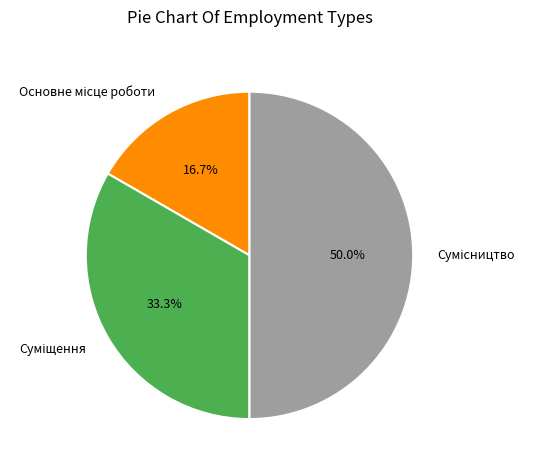

How many slices are in this pie chart?

3